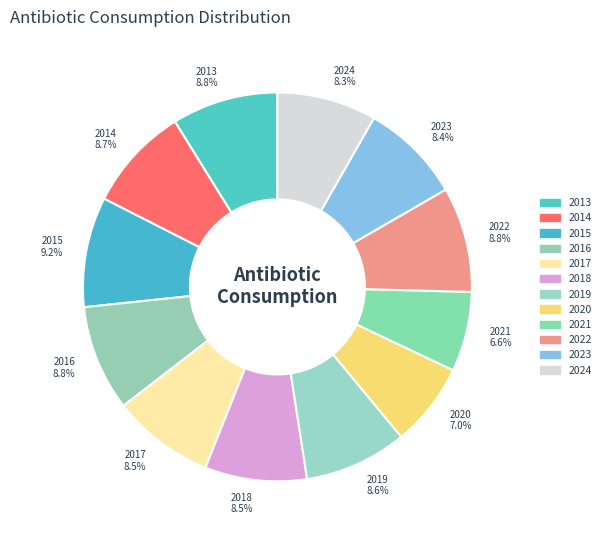

What portion of the pie excludes 2019 8.6%?

91.4%